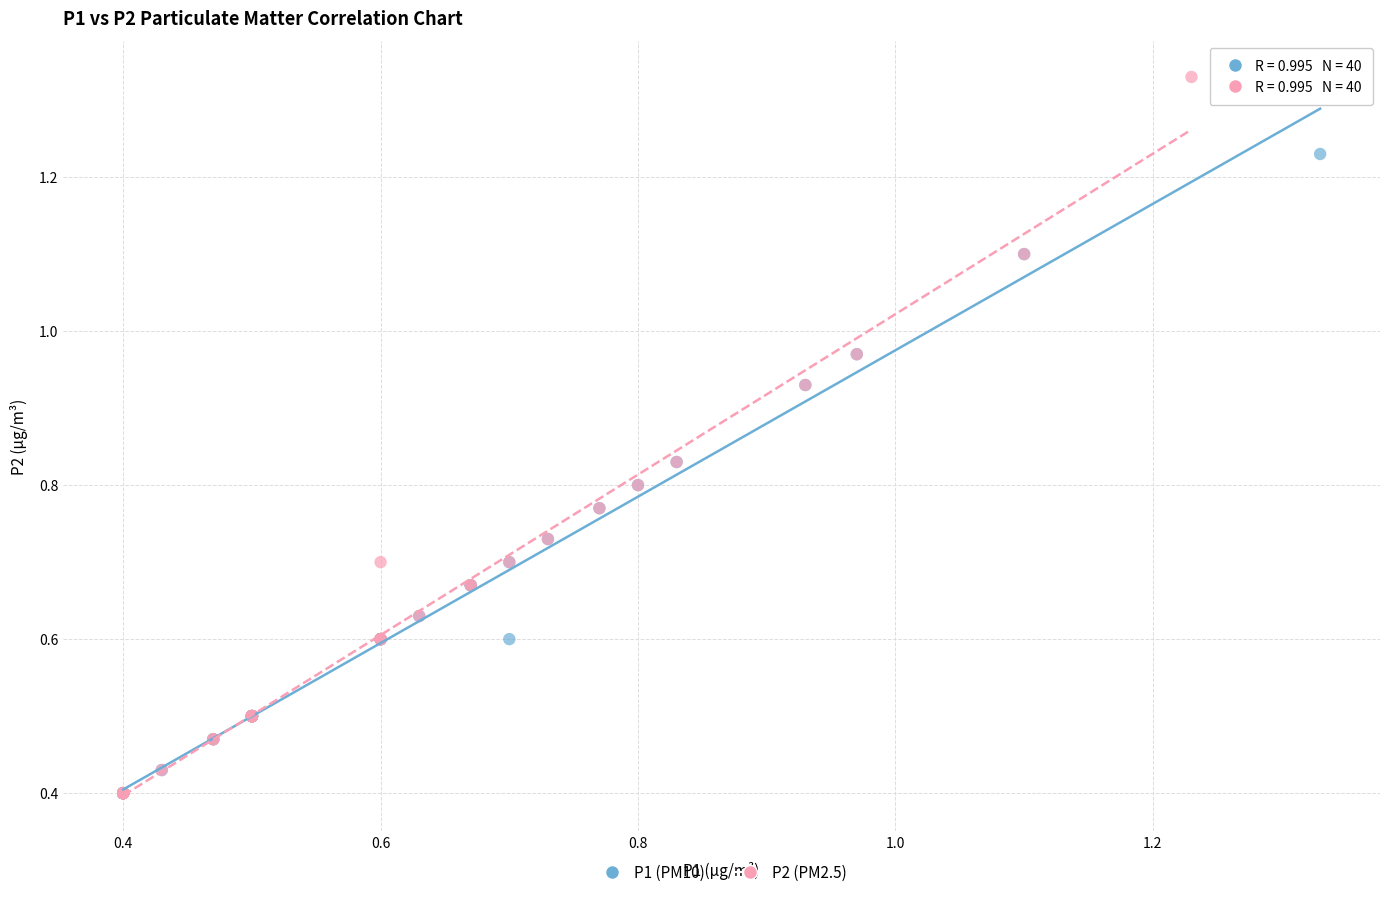

Which series contains the highest Y value?

P2 (PM2.5)